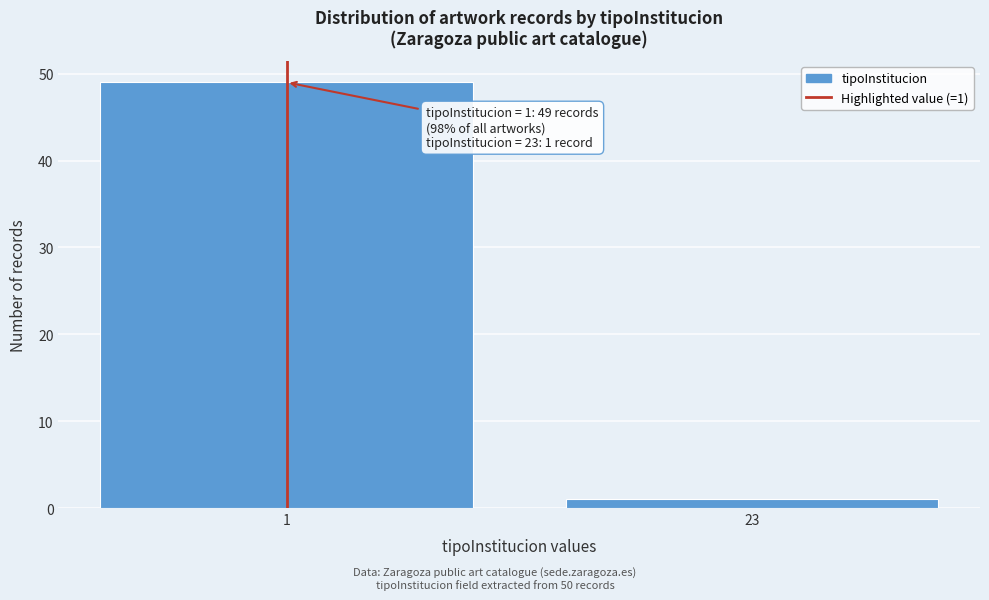

Reading left to right, extract all data points from this chart.

1=49	23=1